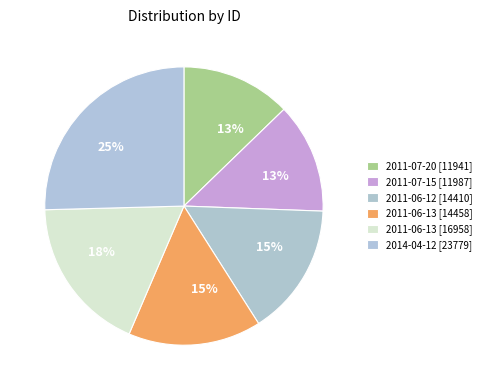

How many segments does this pie chart have?

6